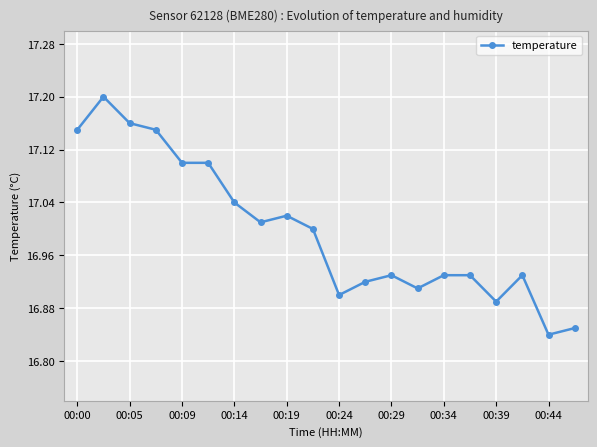

True or false: temperature has more than 0 points higher than both neighbors.

True